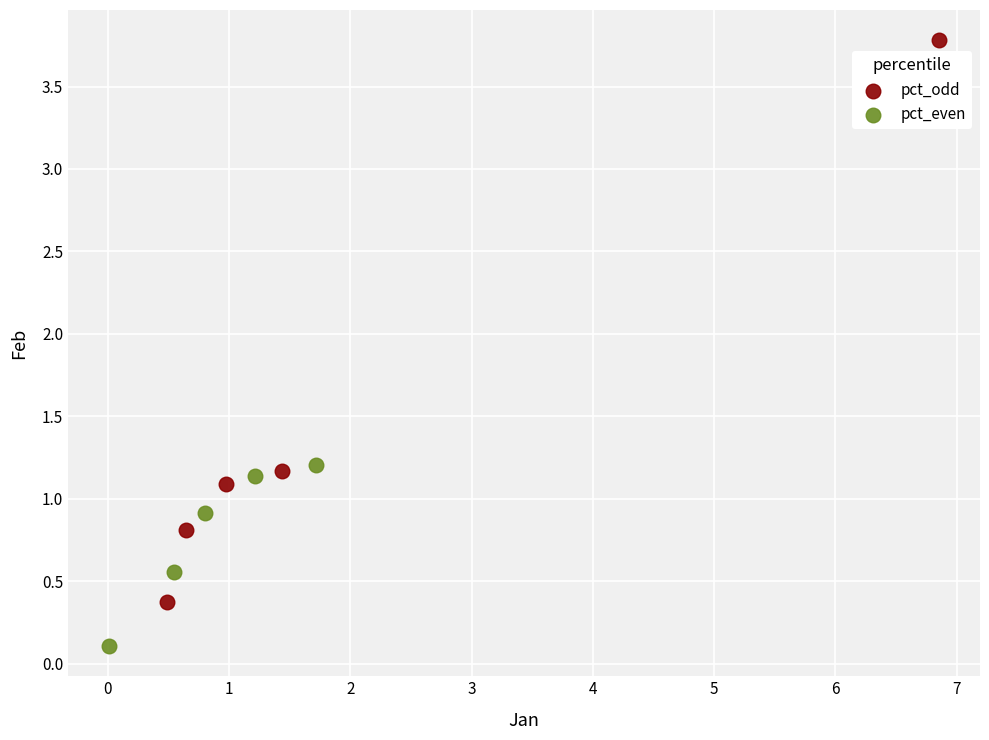

Which series contains the lowest Y value?

pct_even